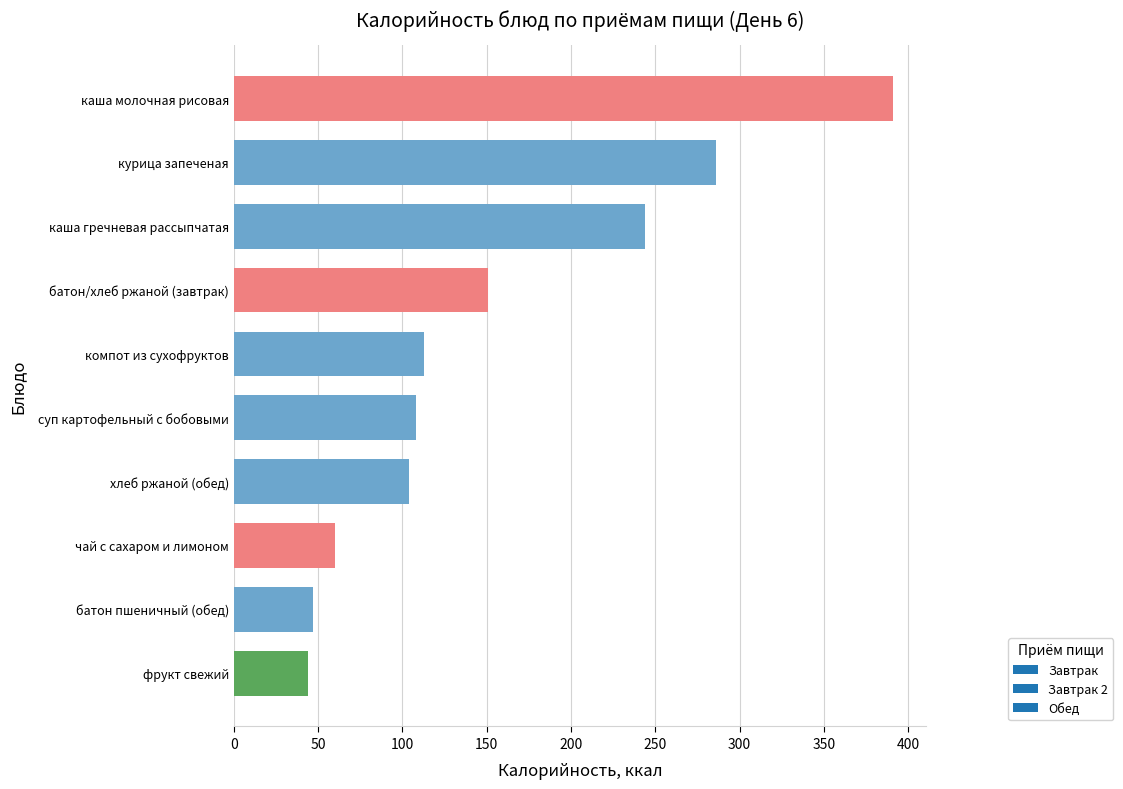

Between курица запеченая and чай с сахаром и лимоном, which is larger?

курица запеченая